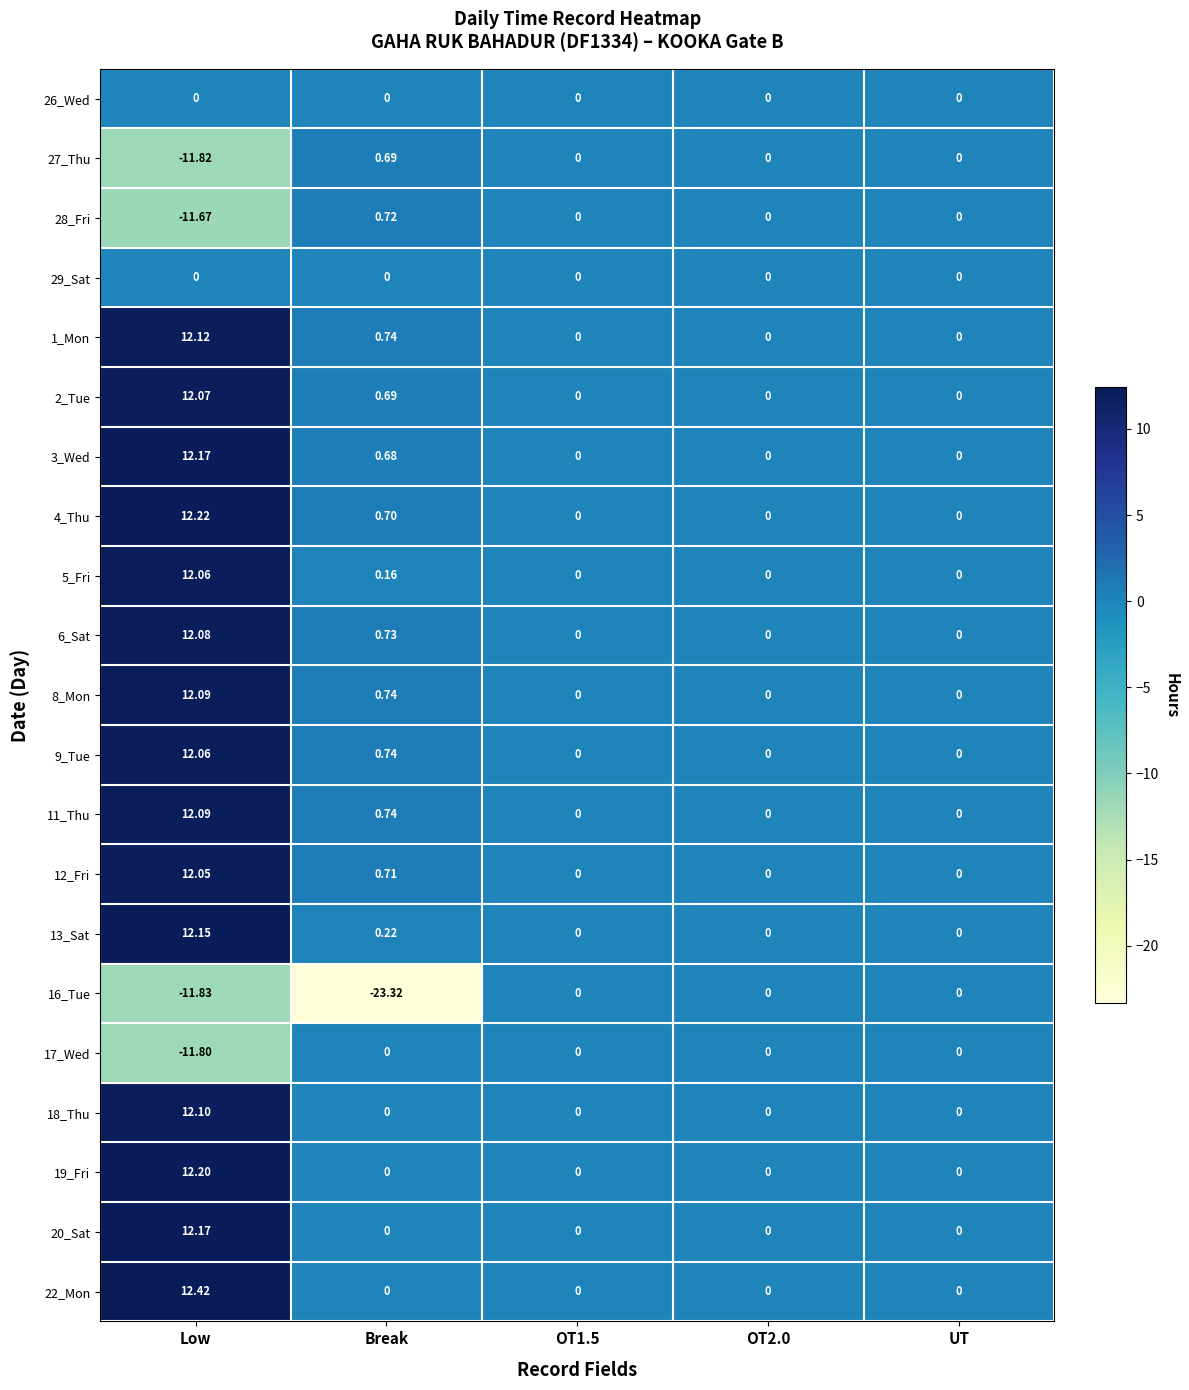

At which category does the chart reach its minimum across all series?

Break